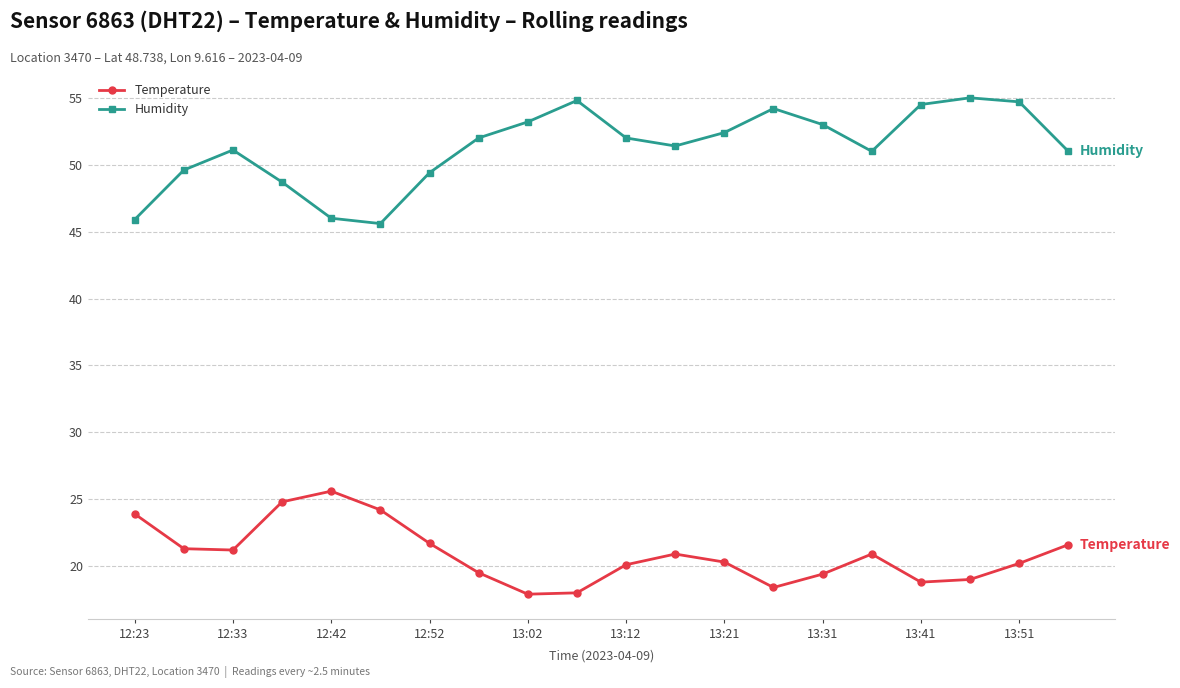

What is the value of the Humidity point at the 12th from the left?

51.4